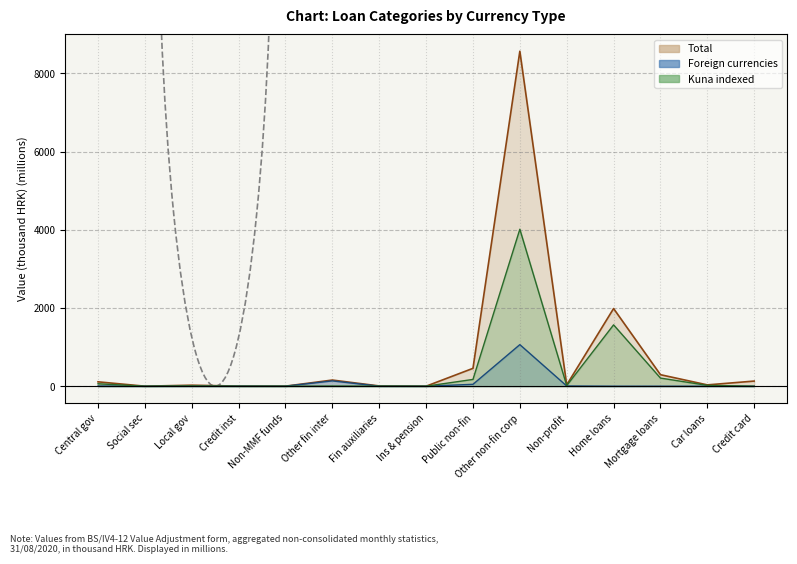

Reading left to right, what are all the values shown in this chart?

Total (line): Central gov=111.8	Social sec=0.2	Local gov=25.6	Credit inst=2.3	Non-MMF funds=1.2	Other fin inter=157.0	Fin auxiliaries=6.4	Ins & pension=0.2	Public non-fin=456.5	Other non-fin corp=8563.3	Non-profit=34.0	Home loans=1985.5	Mortgage loans=294.1	Car loans=33.5	Credit card=130.9
Foreign currencies (line): Central gov=3.8	Social sec=0.0	Local gov=0.0	Credit inst=2.3	Non-MMF funds=1.1	Other fin inter=135.6	Fin auxiliaries=1.2	Ins & pension=0.1	Public non-fin=48.0	Other non-fin corp=1062.6	Non-profit=5.4	Home loans=0.1	Mortgage loans=0.0	Car loans=0.0	Credit card=0.0
Kuna indexed (line): Central gov=62.0	Social sec=0.0	Local gov=8.2	Credit inst=0.0	Non-MMF funds=0.0	Other fin inter=5.0	Fin auxiliaries=1.6	Ins & pension=0.0	Public non-fin=173.2	Other non-fin corp=4012.5	Non-profit=15.8	Home loans=1568.0	Mortgage loans=207.5	Car loans=21.5	Credit card=0.0